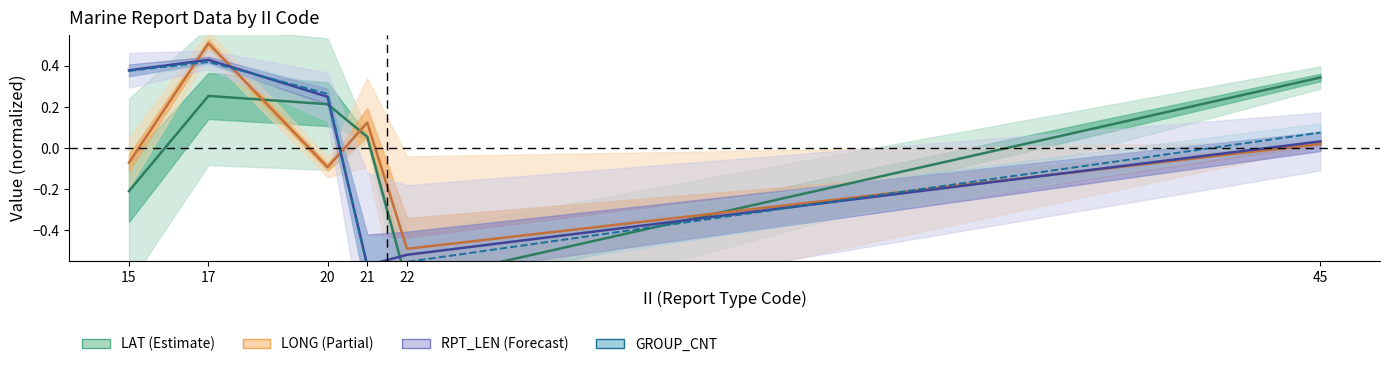

How many lines are shown in the chart?

4